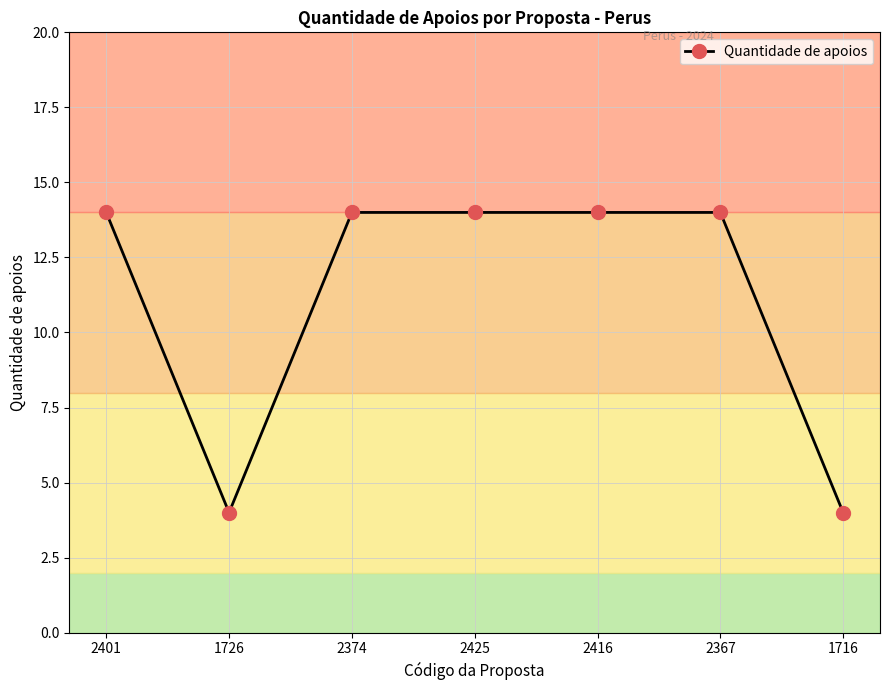

How many values are below 14?

2